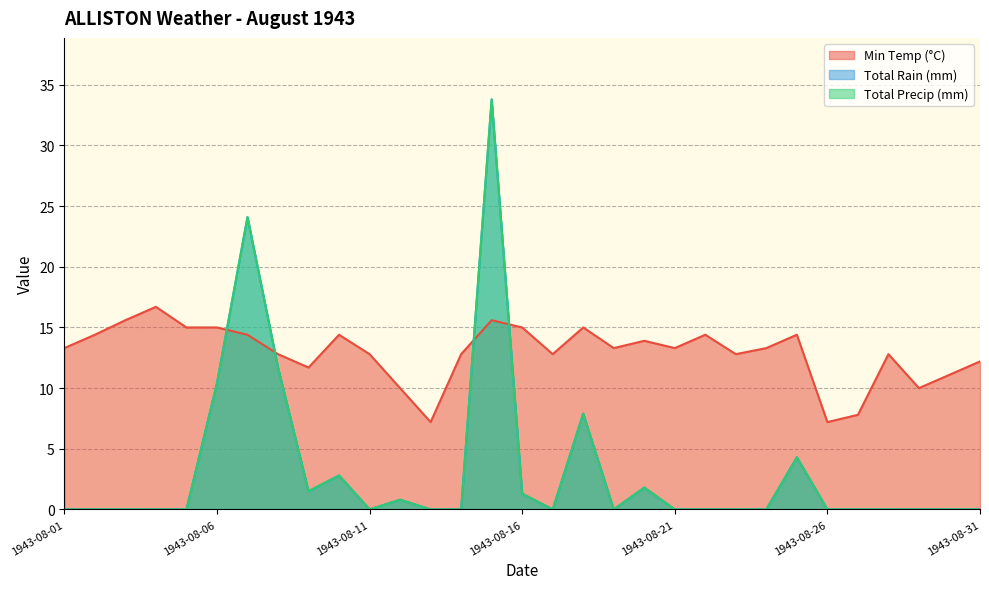

What are all the series names shown in the legend?

Min Temp (°C), Total Rain (mm), Total Precip (mm)